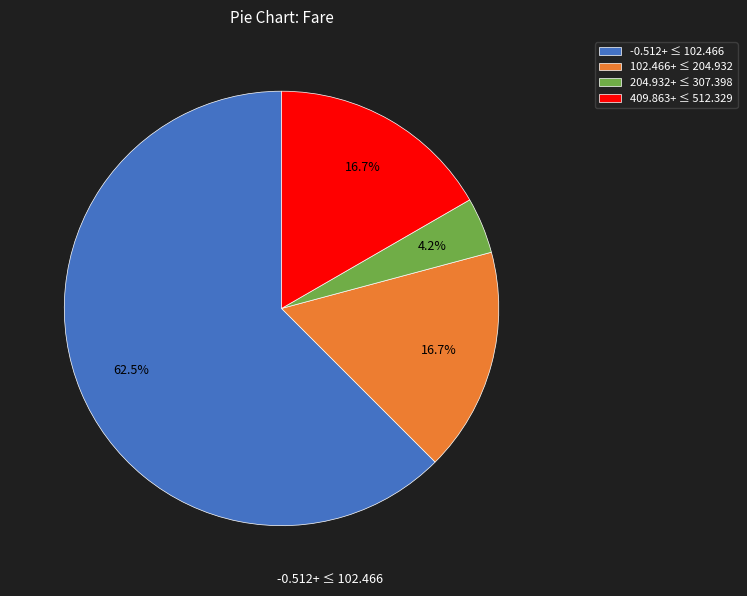

How many segments does this pie chart have?

4